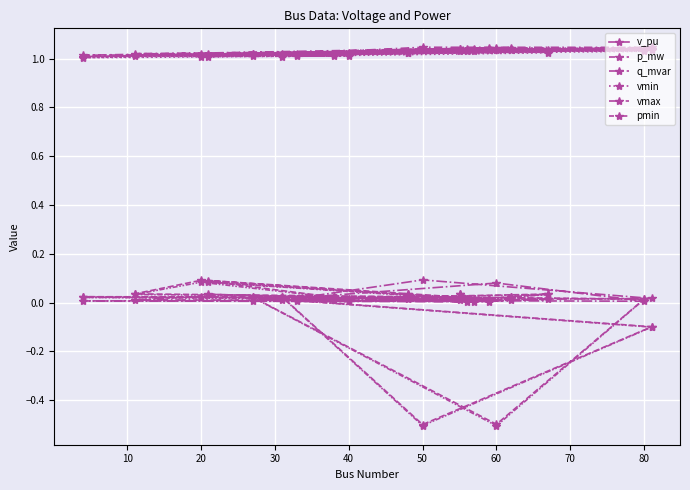

At which category is the sum across all series the highest?

40